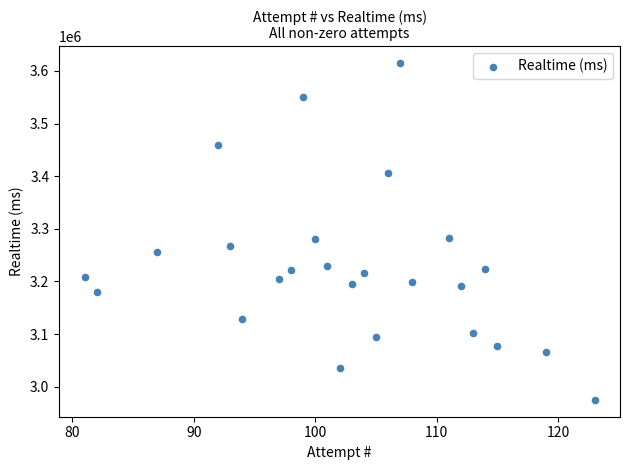

What is the range of Y values (max minus min)?

640041